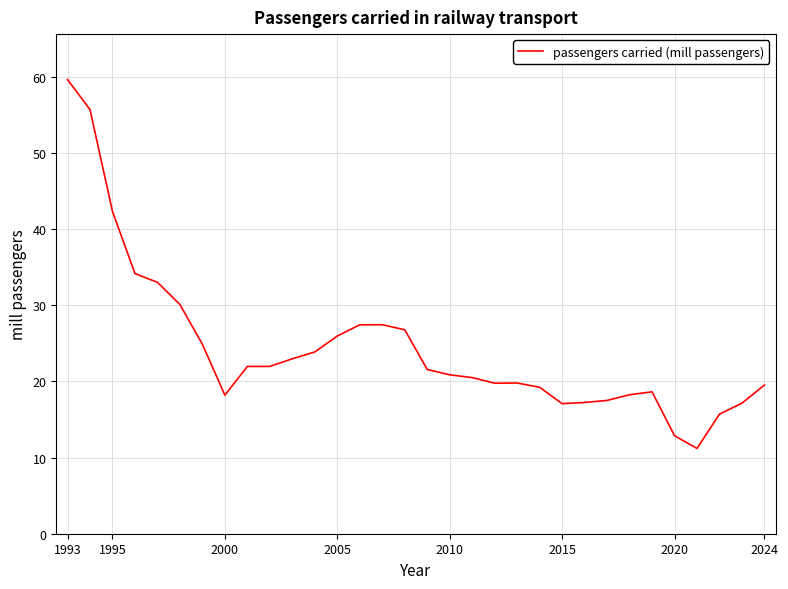

What is the average value?

24.5